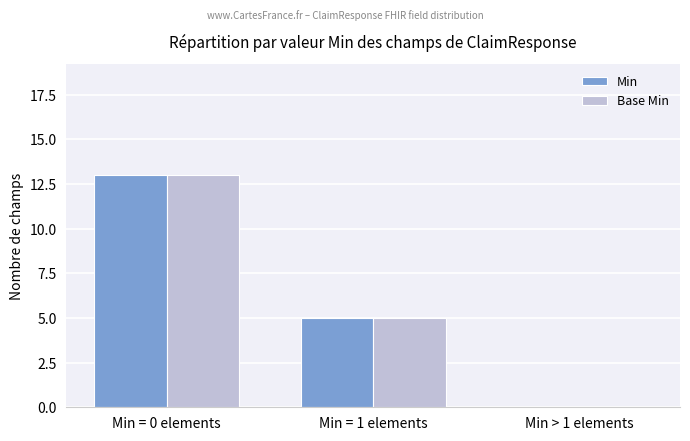

Which category has the highest value across all series?

Min = 0 elements